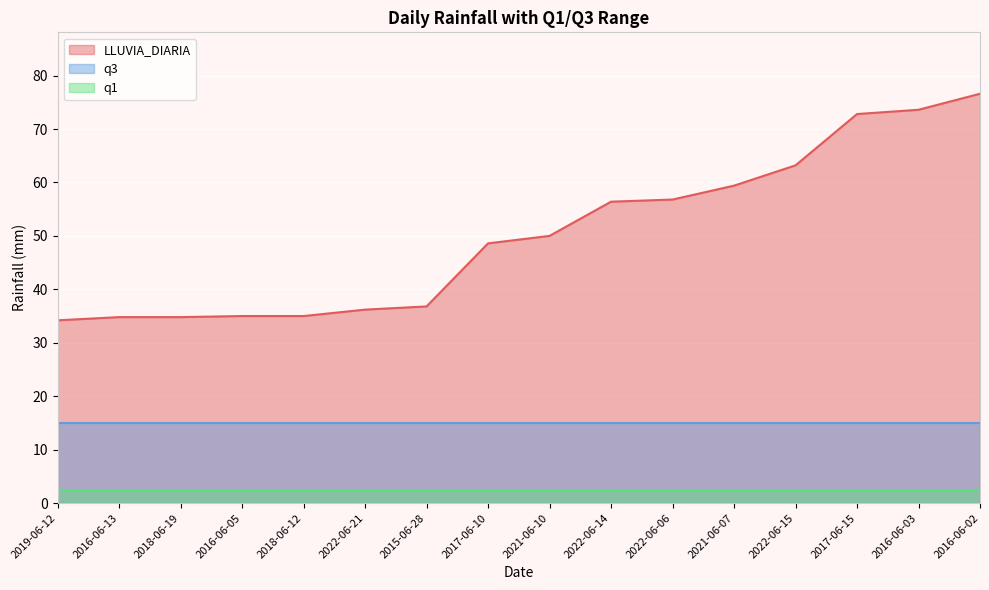

Which series has the widest spread of values?

LLUVIA_DIARIA